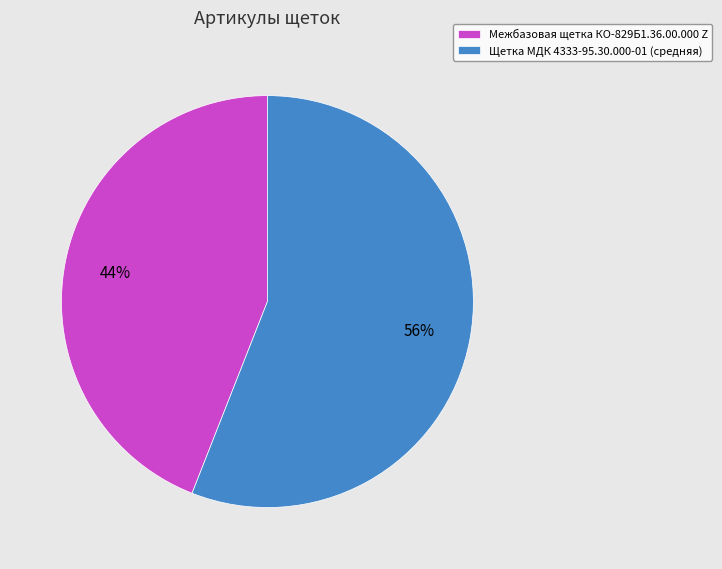

Is there a majority slice in this chart?

Yes